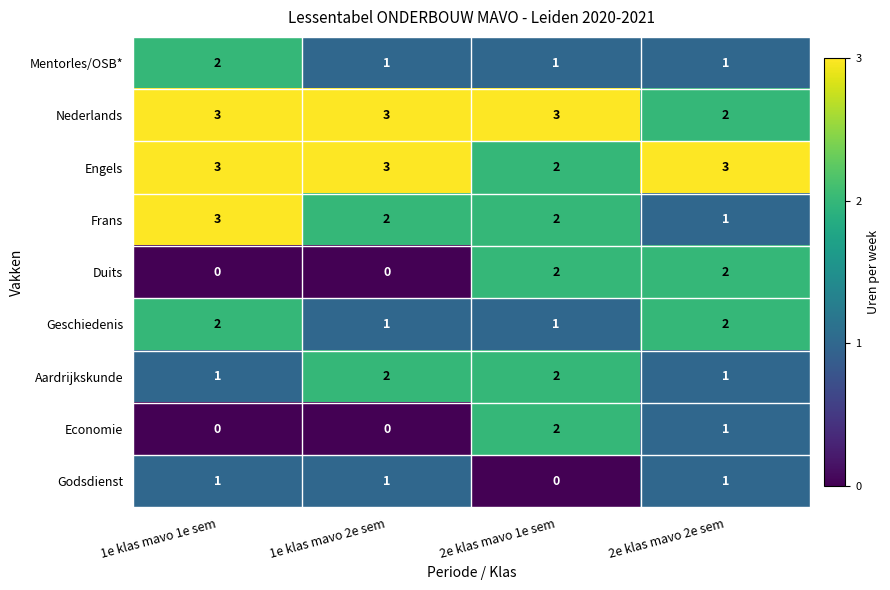

What is the total value across all series at 2e klas mavo 1e sem?

15